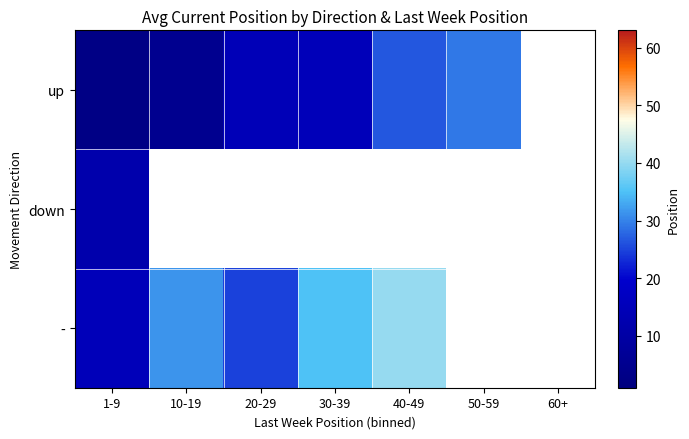

At which category does the chart reach its peak across all series?

40-49